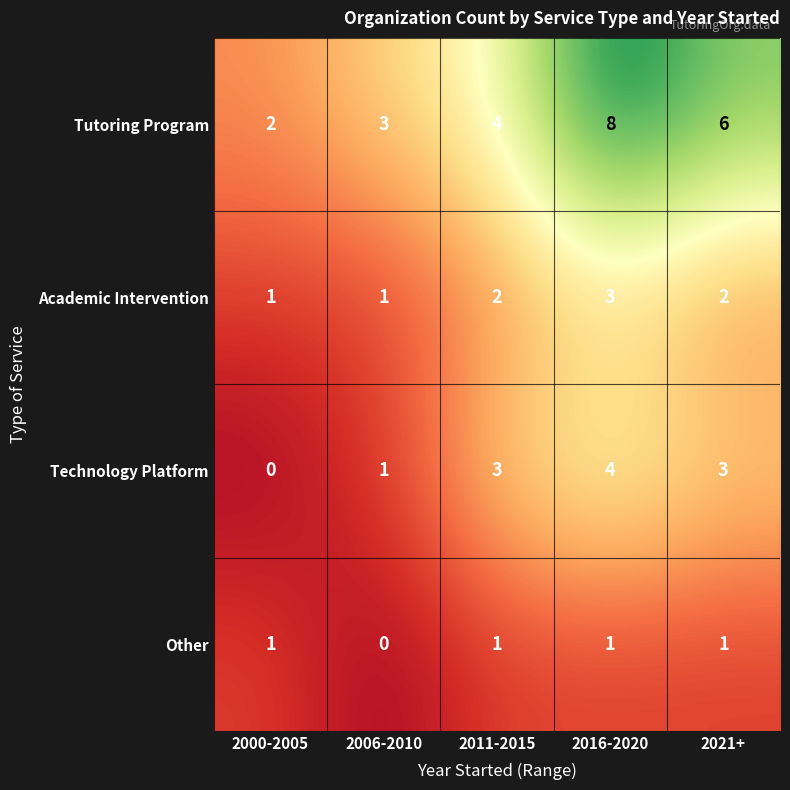

At which label is Technology Platform closest to 2?

2006-2010